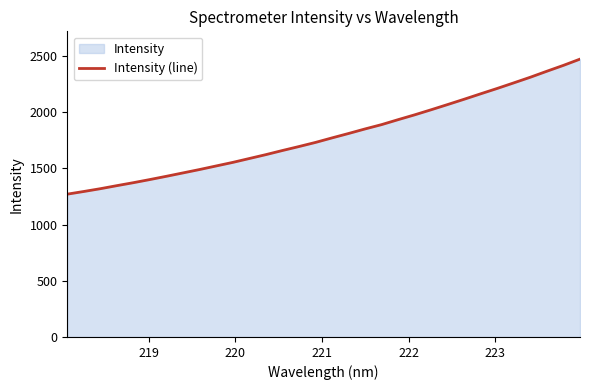

What is the difference between the maximum and minimum values?

1201.1